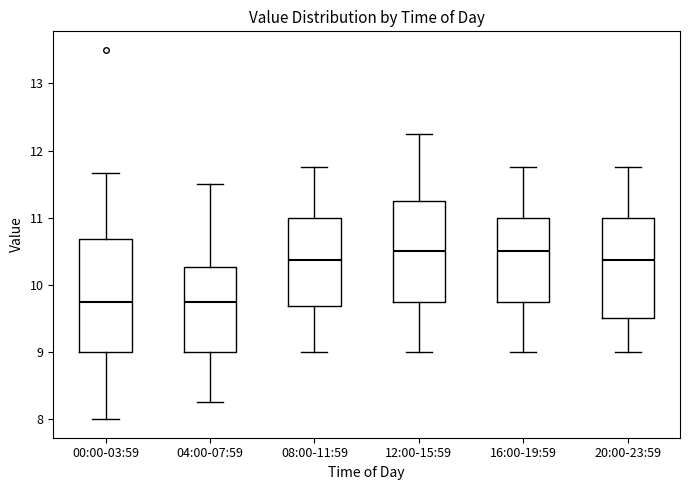

Where does the median line of the box for 20:00-23:59 sit on the y-axis? The values are not printed on the chart, so give them approximately, as read against the axis.

10.4